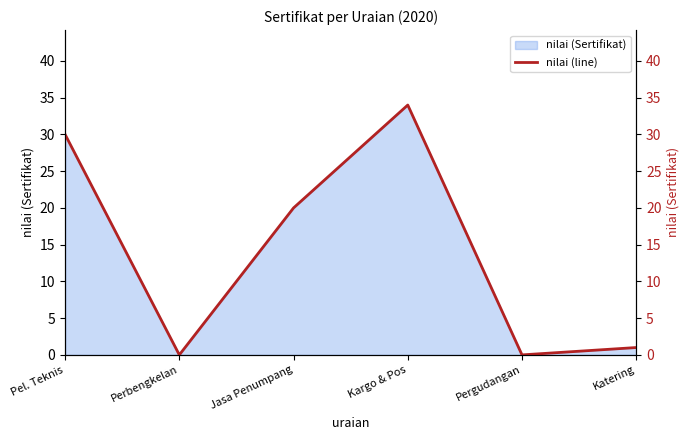

How many points are lower than both their immediate neighbors (excluding endpoints)?

2